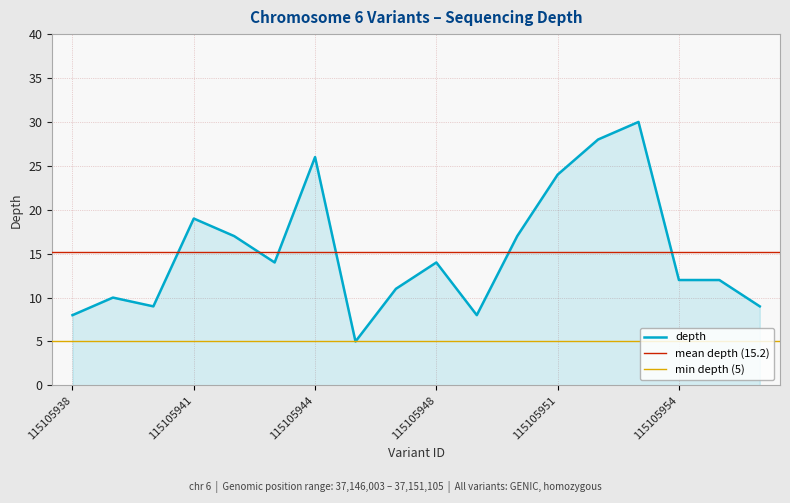

What is the change in value from 115105948 to 115105954?

-2